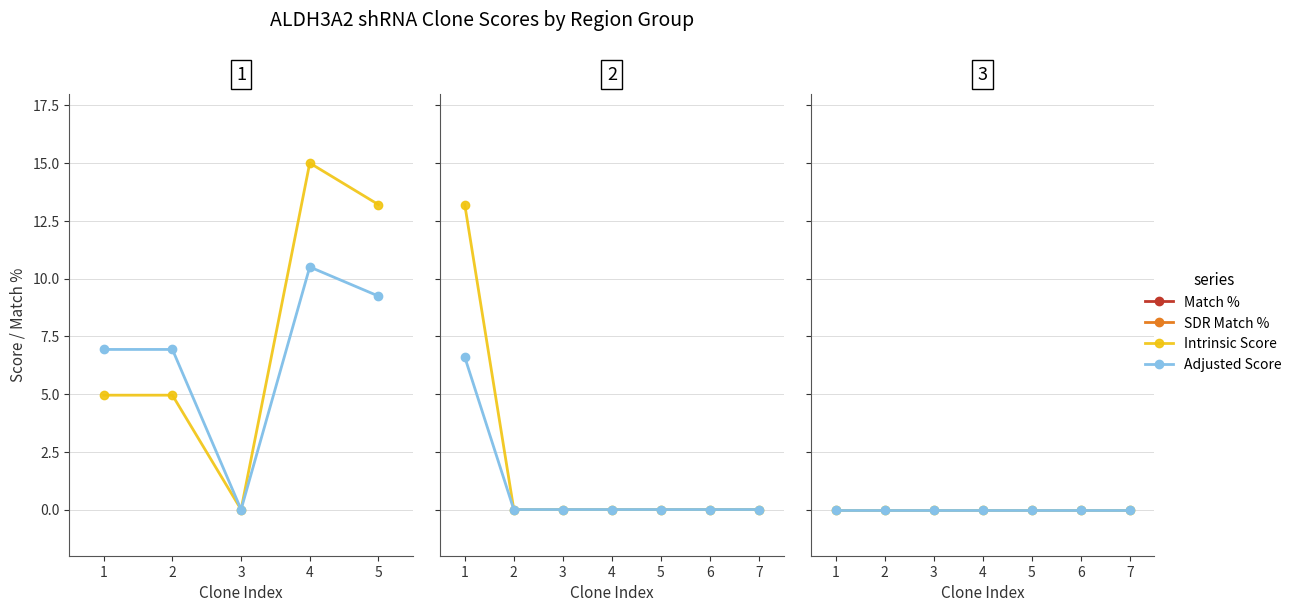

True or false: Adjusted Score and Match % cross at least once.

False